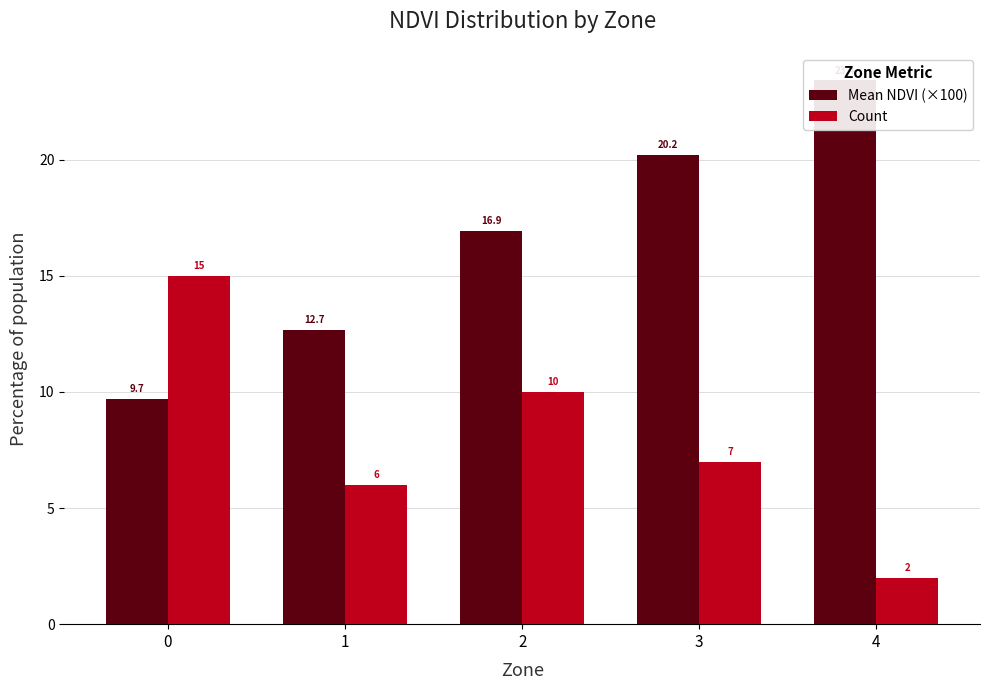

Which series has the widest spread of values?

Mean NDVI (×100)